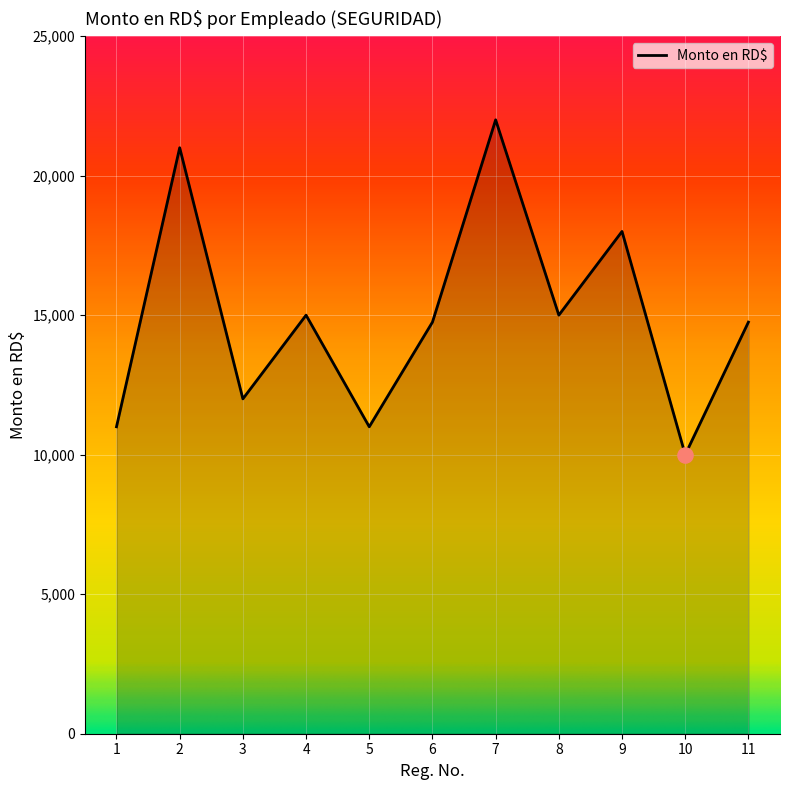

Which has a higher value, 2 or 4?

2